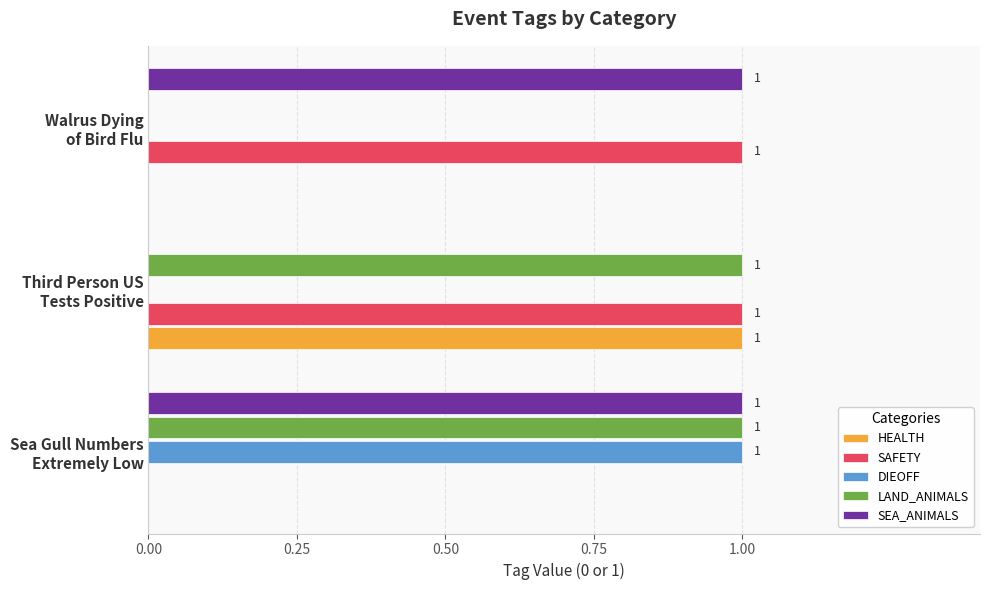

How many SEA_ANIMALS values are between 0 and 1?

3